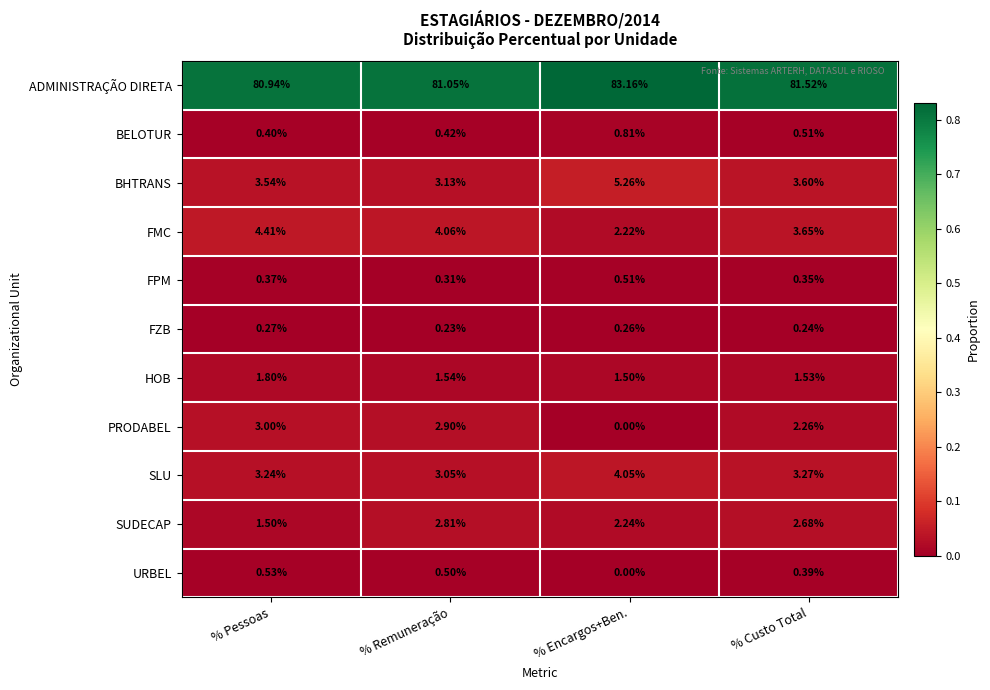

Rank the series by their maximum value, from highest to lowest.

ADMINISTRAÇÃO DIRETA, BHTRANS, FMC, SLU, PRODABEL, SUDECAP, HOB, BELOTUR, URBEL, FPM, FZB